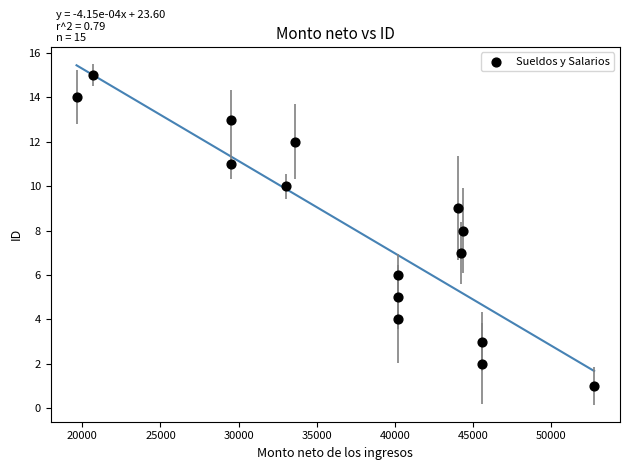

What is the range of Y values (max minus min)?

14